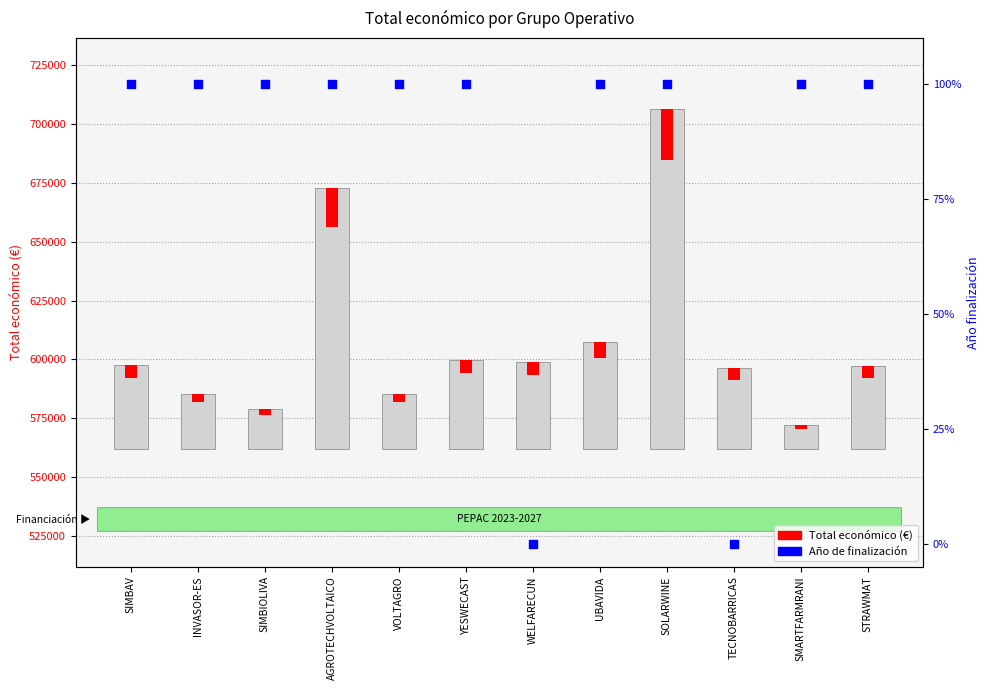

Which series contains the highest Y value?

Total económico